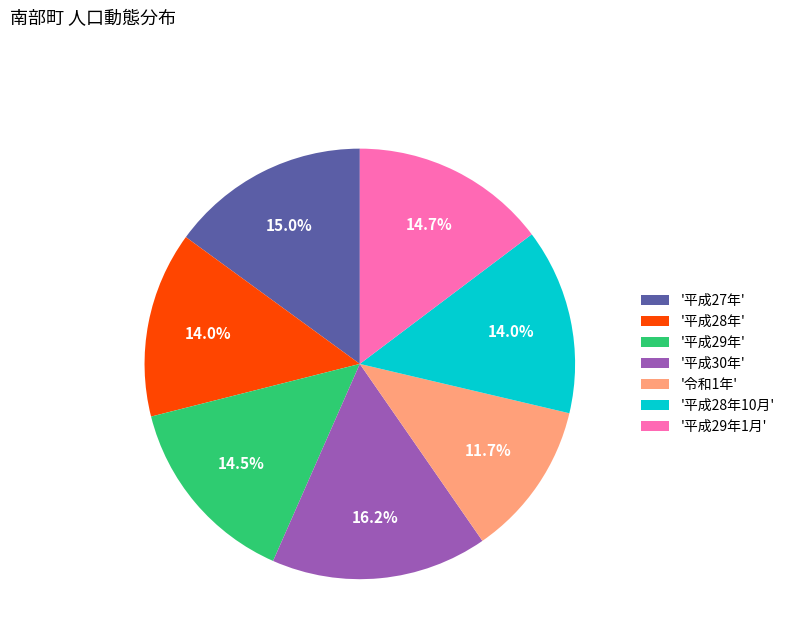

What is the ratio of the value at '平成30年' to the value at '平成29年'?

1.1